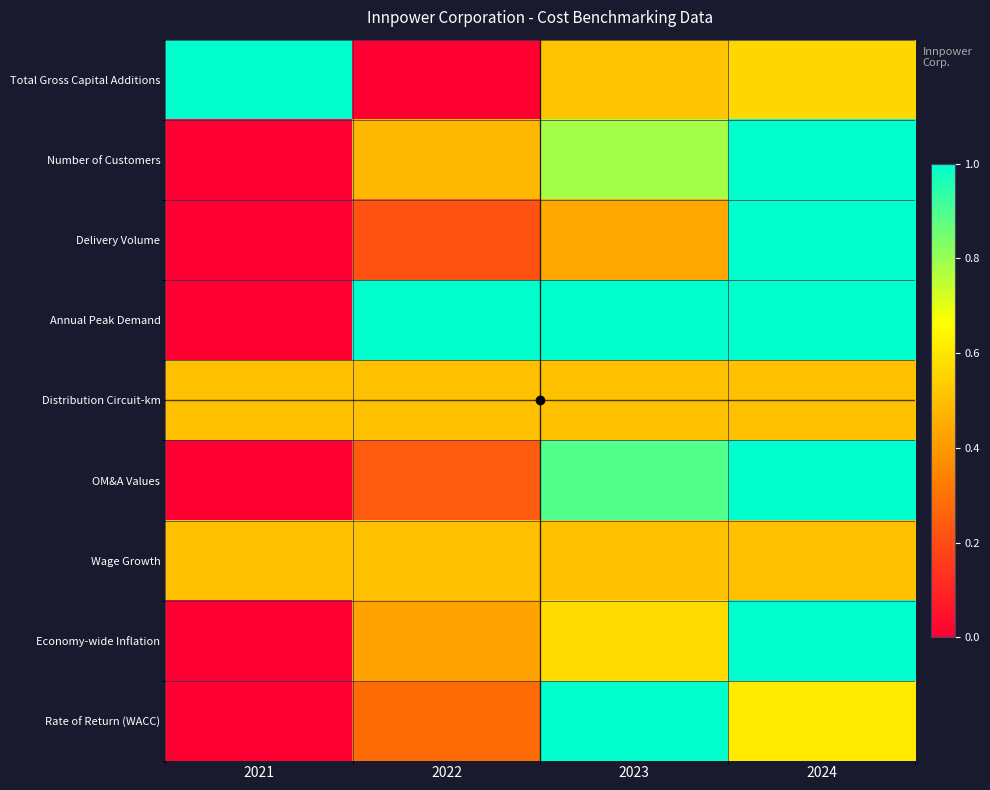

Reading right to left, list all the values displayed in this chart.

Total Gross Capital Additions: 2024=0.6	2023=0.5	2022=0.0	2021=1.0
Number of Customers: 2024=1.0	2023=0.8	2022=0.5	2021=0.0
Delivery Volume: 2024=1.0	2023=0.4	2022=0.2	2021=0.0
Annual Peak Demand: 2024=1.0	2023=1.0	2022=1.0	2021=0.0
Distribution Circuit-km: 2024=0.5	2023=0.5	2022=0.5	2021=0.5
OM&A Values: 2024=1.0	2023=0.9	2022=0.2	2021=0.0
Wage Growth: 2024=0.5	2023=0.5	2022=0.5	2021=0.5
Economy-wide Inflation: 2024=1.0	2023=0.6	2022=0.4	2021=0.0
Rate of Return (WACC): 2024=0.6	2023=1.0	2022=0.3	2021=0.0